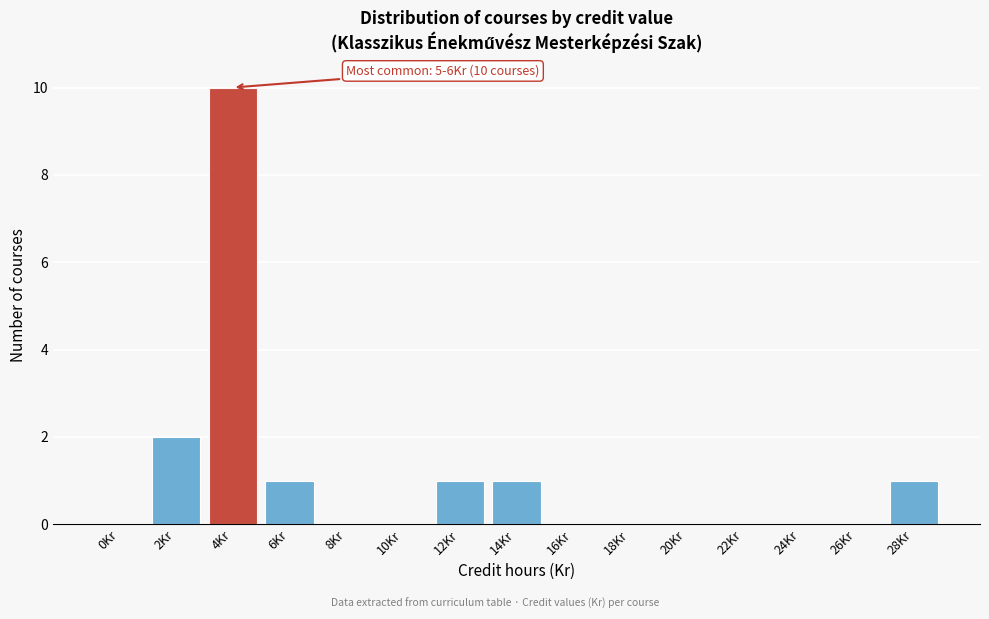

Reading left to right, list all the values displayed in this chart.

0Kr=0	2Kr=2	4Kr=10	6Kr=1	8Kr=0	10Kr=0	12Kr=1	14Kr=1	16Kr=0	18Kr=0	20Kr=0	22Kr=0	24Kr=0	26Kr=0	28Kr=1